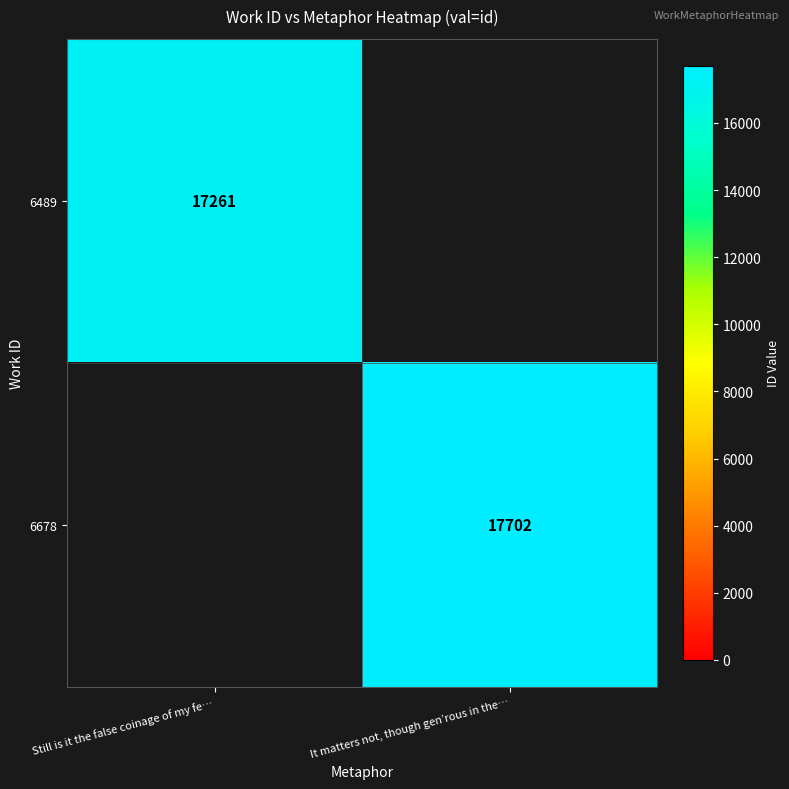

The 6489 series shows 3637 at Still is it the false coinage of my fe…. True or false?

False